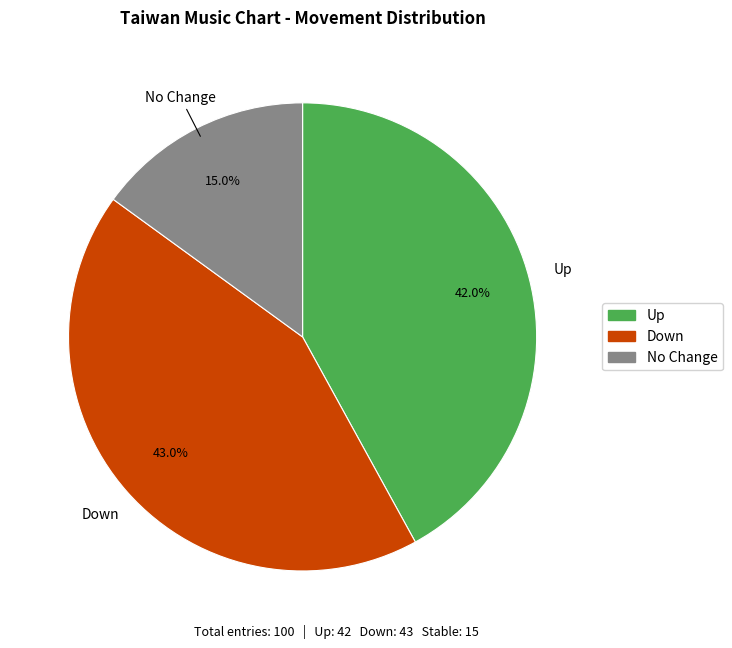

How many slices are in this pie chart?

3